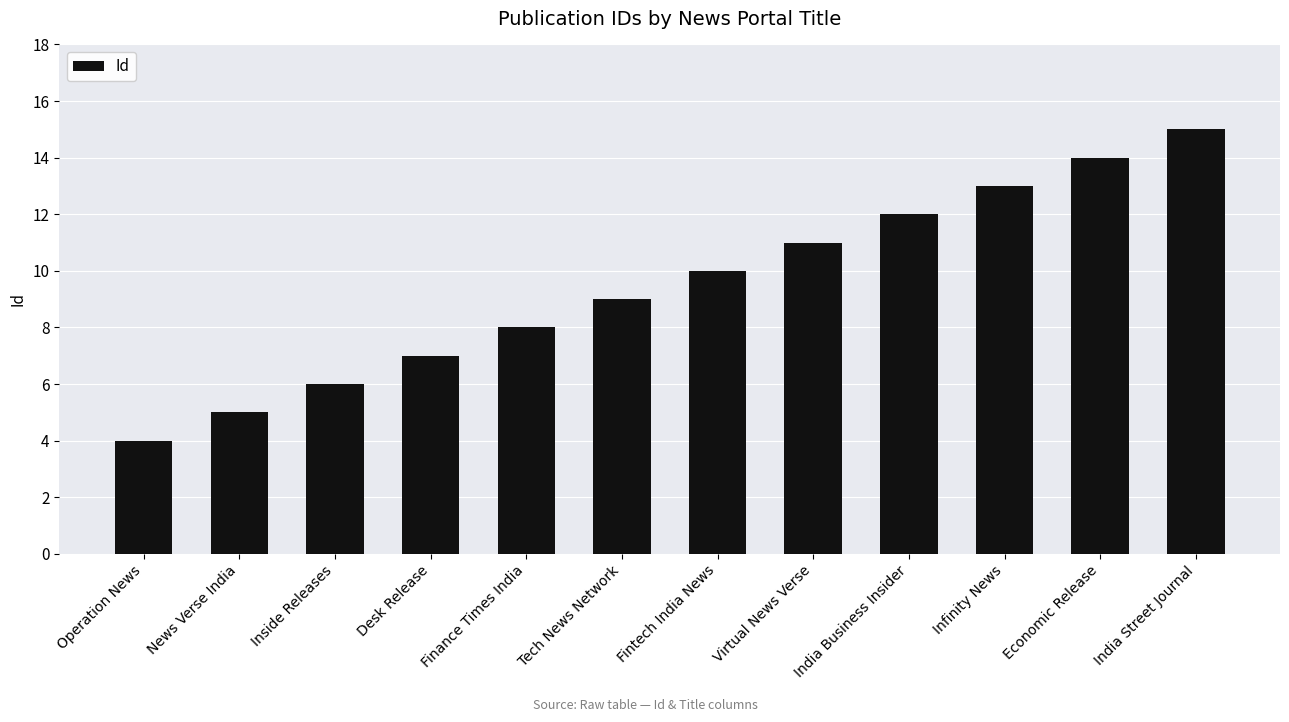

What is the label of the 5th bar from the left?

Finance Times India